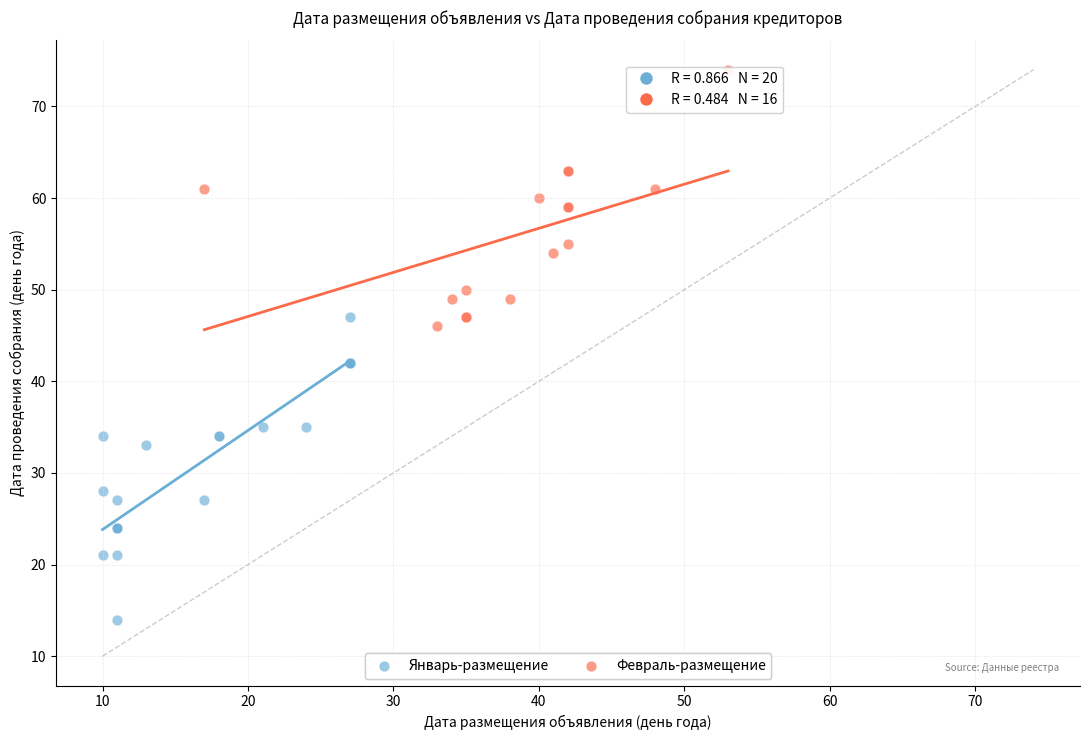

Which series has the largest Y range (max minus min)?

Январь-размещение